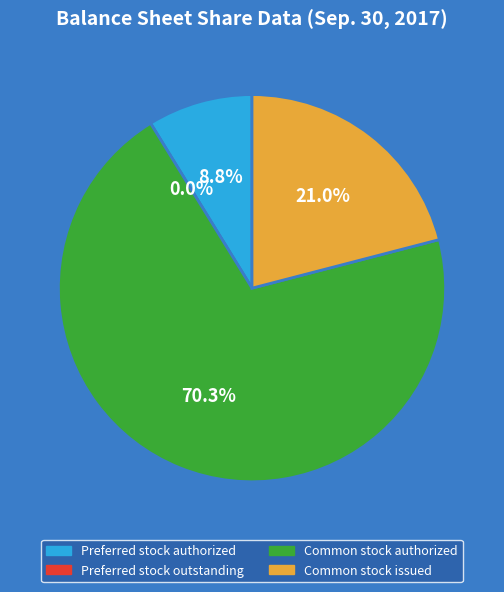

Is the sum of Preferred stock authorized and Common stock issued greater than half?

No